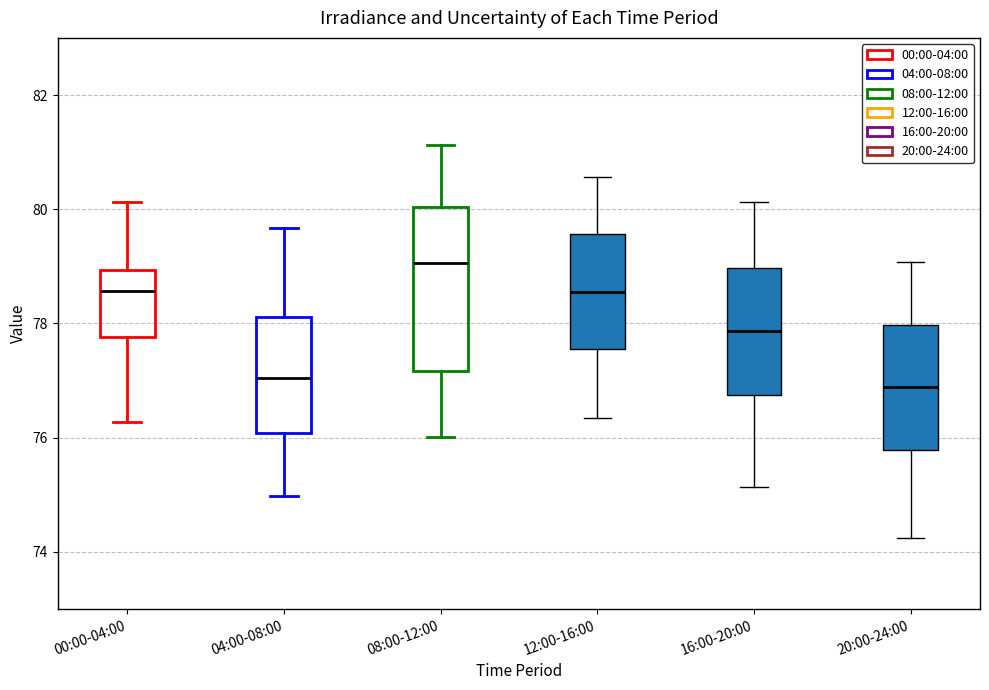

Comparing the boxes themselves (not the whiskers), which one is the tallest?

08:00-12:00